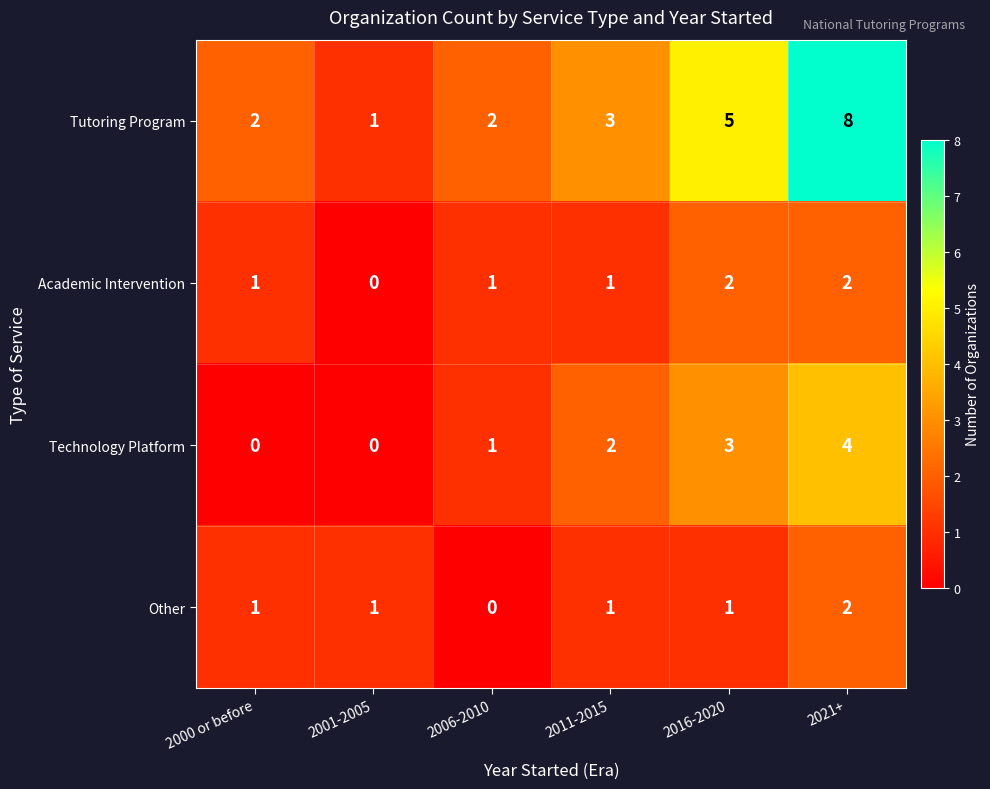

What is the greatest value displayed?

8